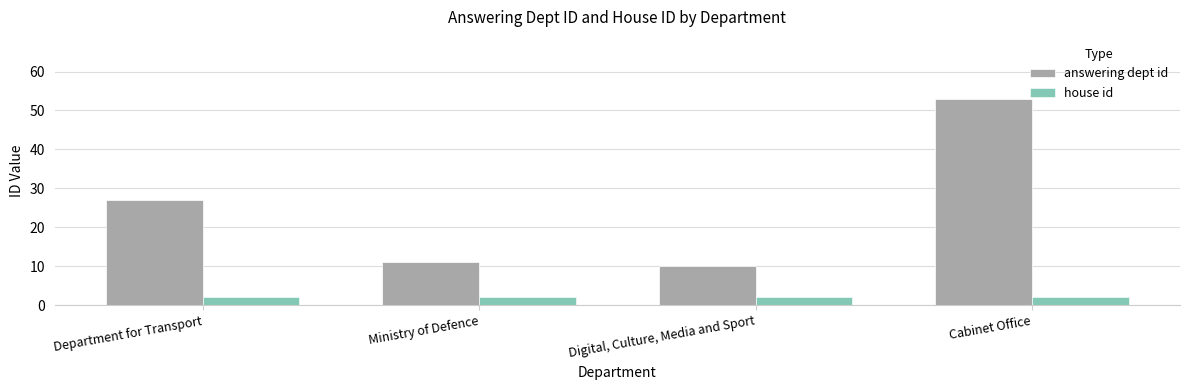

What is the sum of all answering dept id values?

101